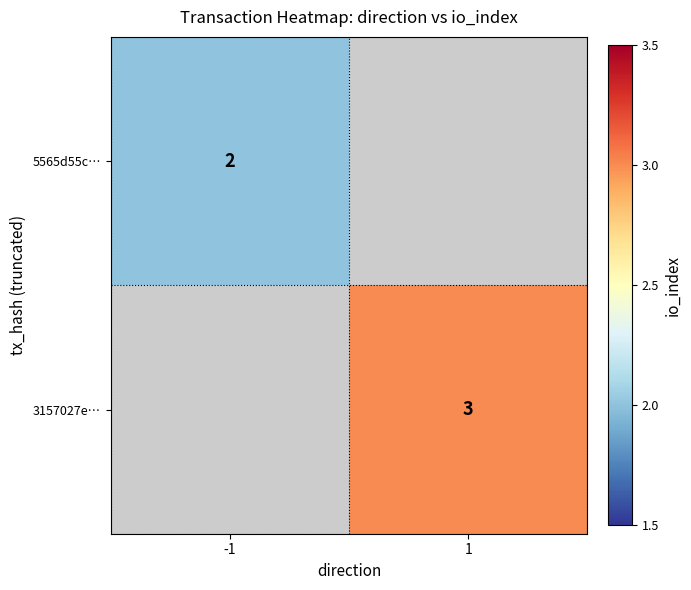

What is the greatest value displayed?

3.0